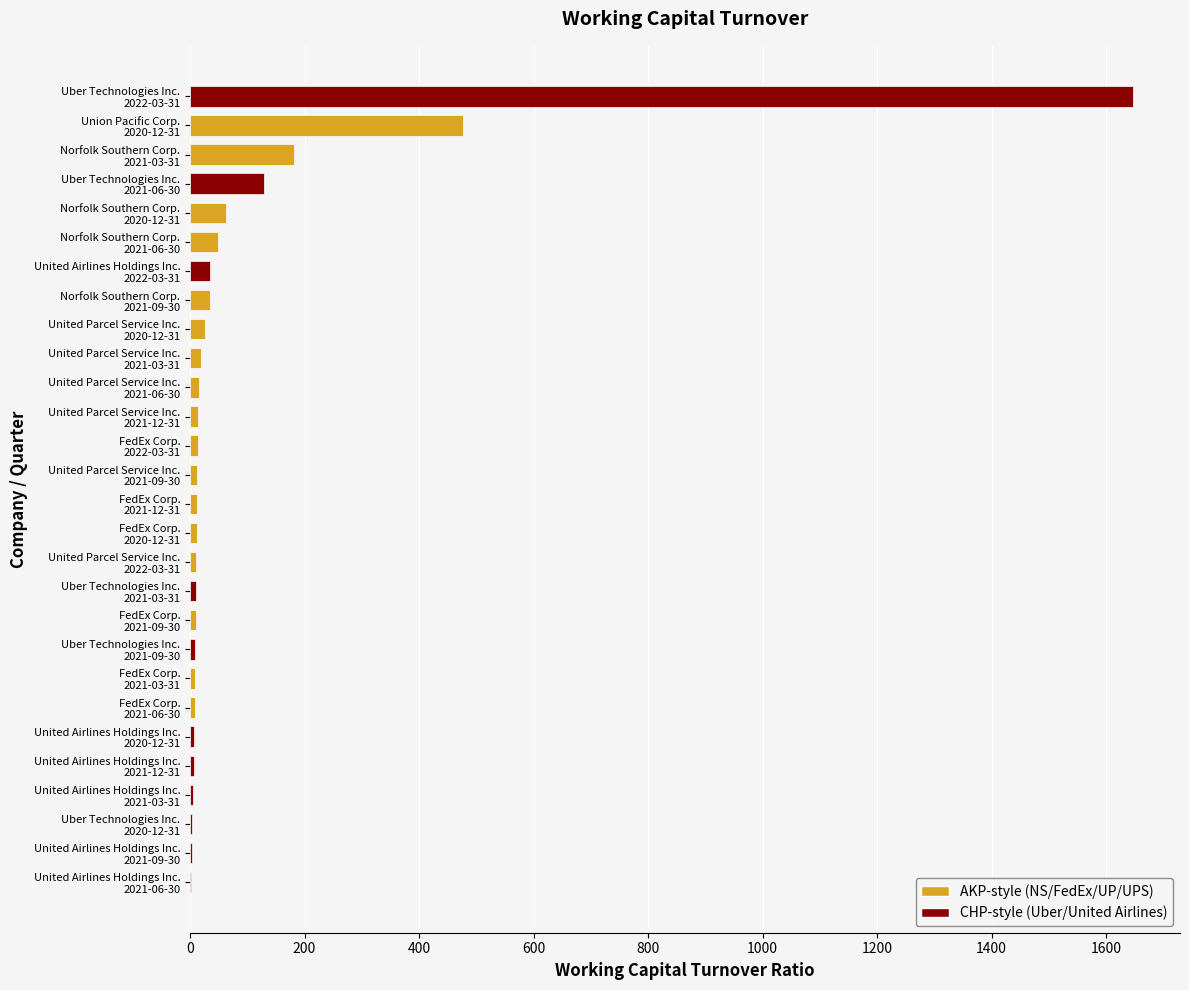

What is the sum of all values?

2825.6